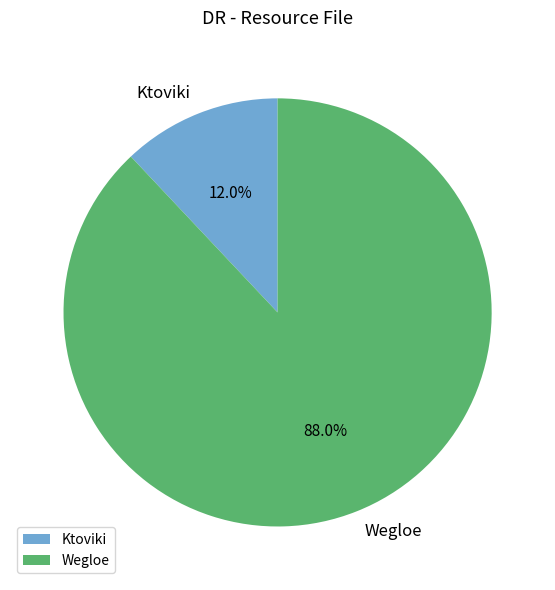

Which category has the biggest portion of the pie?

Wegloe